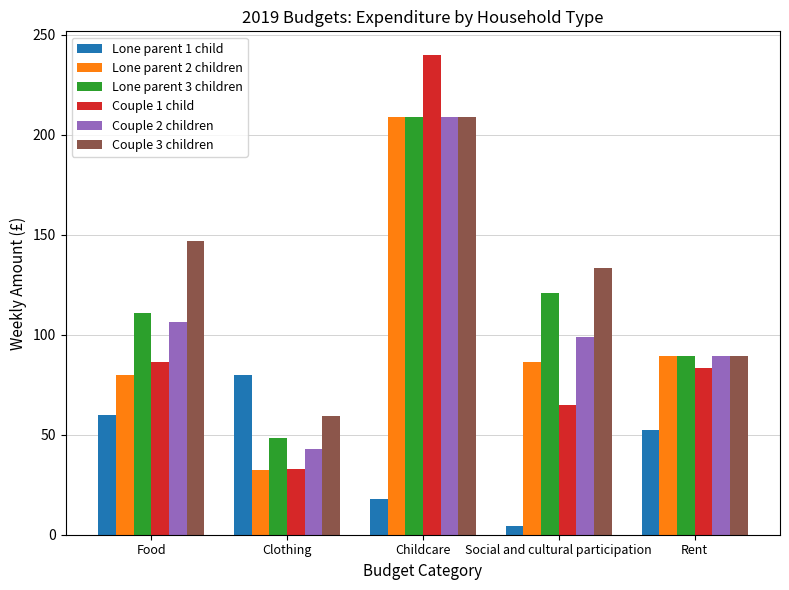

Rank the categories by Couple 1 child value from highest to lowest.

Childcare, Food, Rent, Social and cultural participation, Clothing